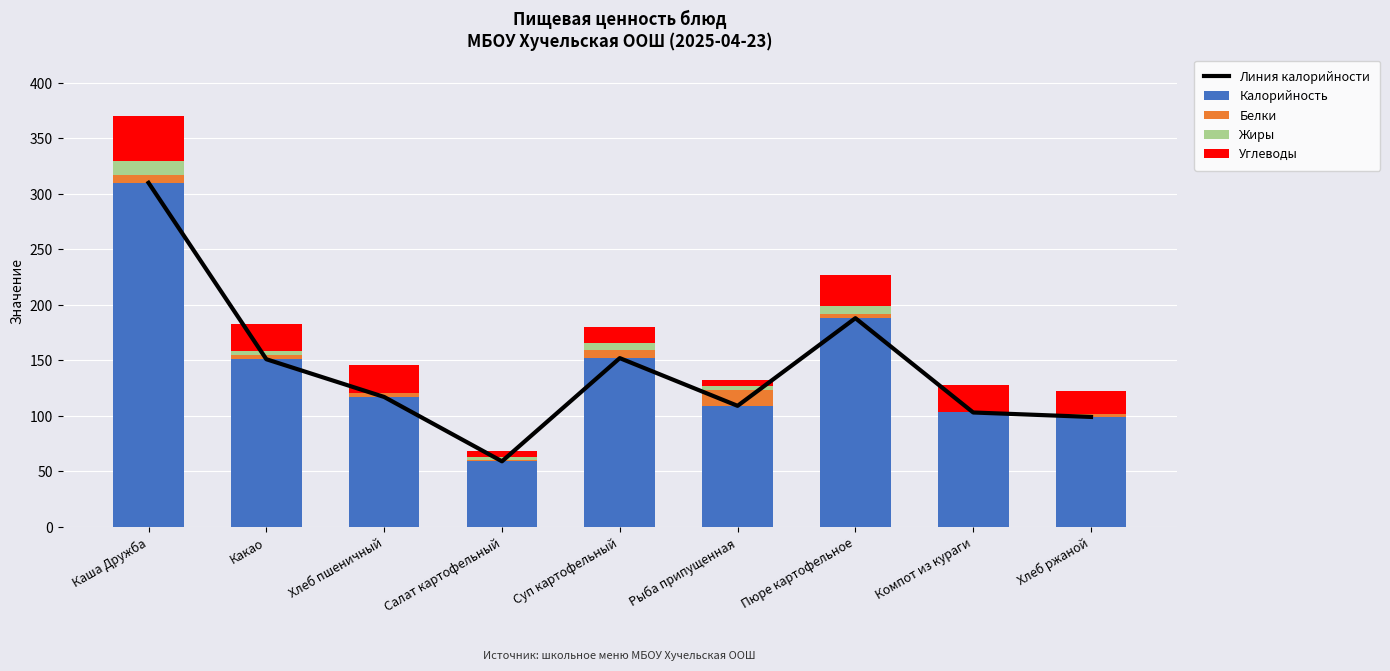

List the labels in order of Жиры value, smallest first.

Хлеб пшеничный, Компот из кураги, Хлеб ржаной, Какао, Салат картофельный, Рыба припущенная, Суп картофельный, Пюре картофельное, Каша Дружба